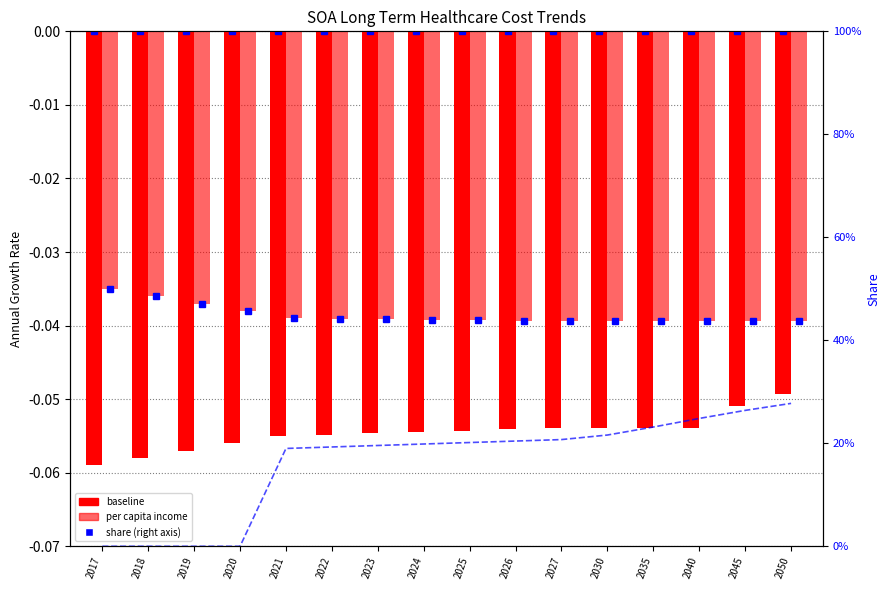

Which has a higher value, 2017 or 2024?

2024